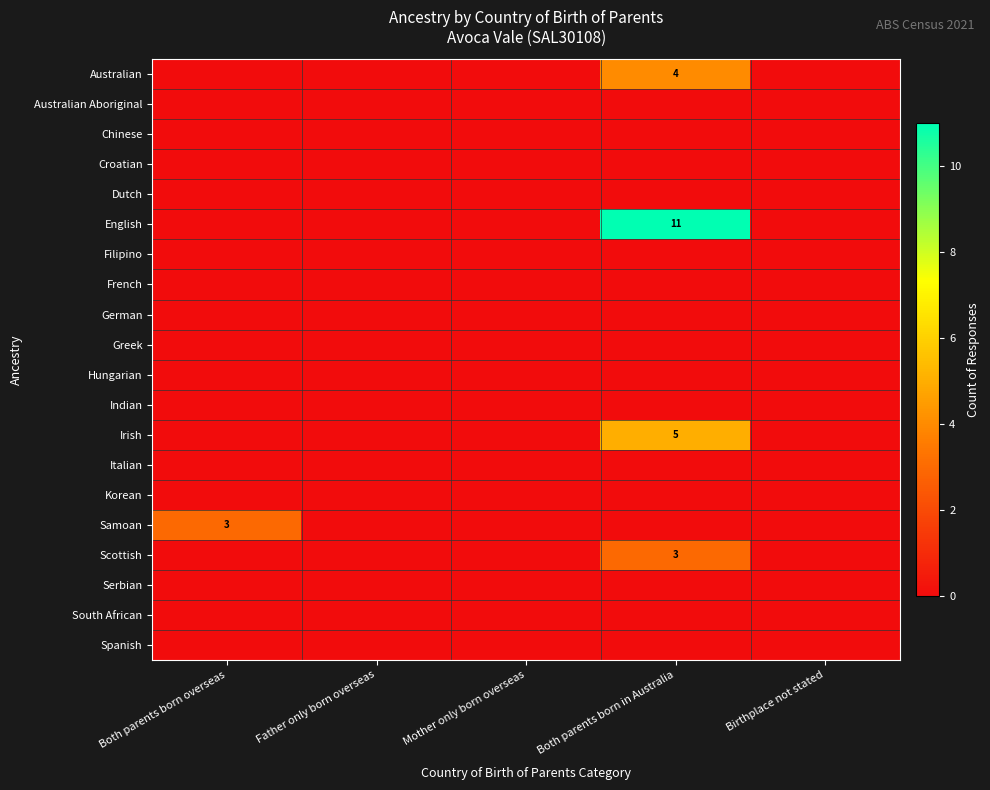

Where is Greek nearest to the value 0?

Both parents born overseas